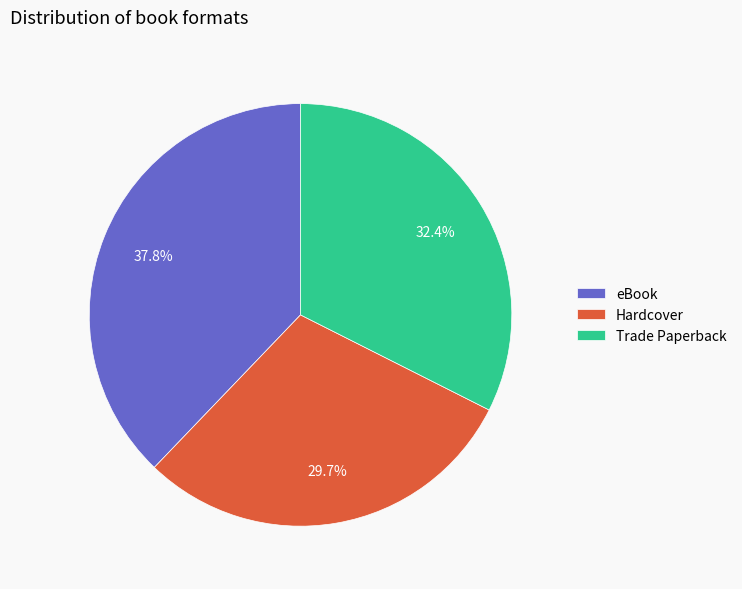

Does eBook represent more than half of the total?

No